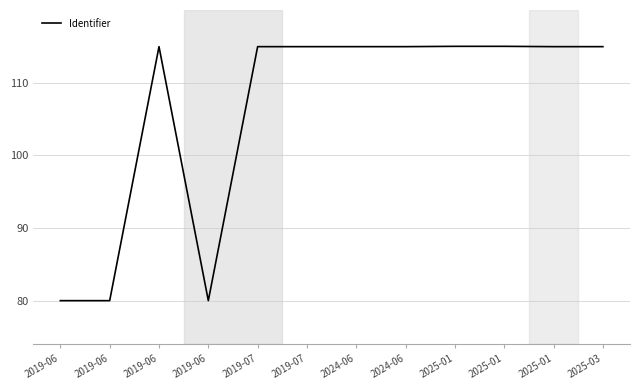

Approximately how many times larger is the value at 2019-07 compared to 2019-06?

1.4